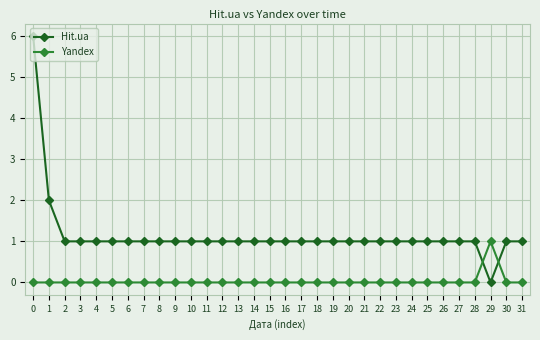

At which label is Hit.ua closest to 3?

1